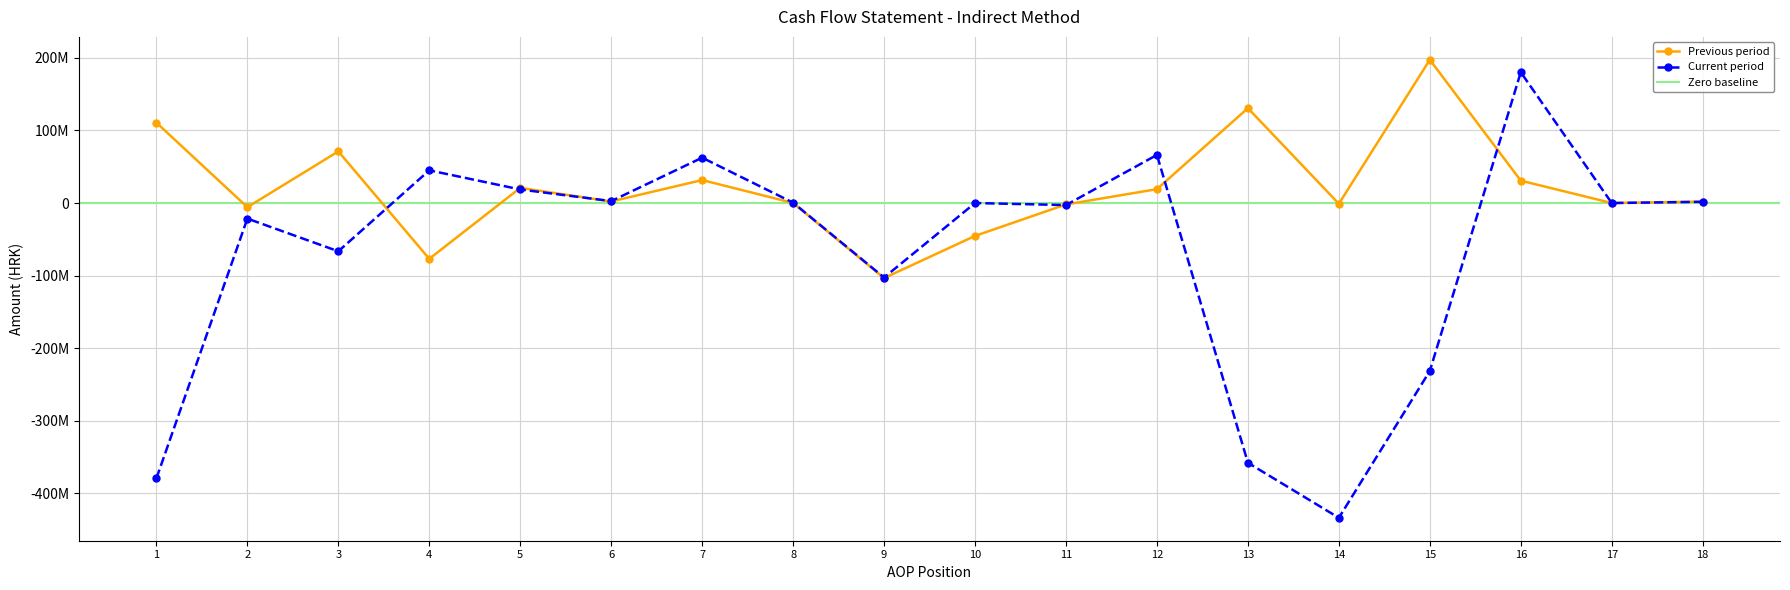

How many positive values does the Current period series have?

8